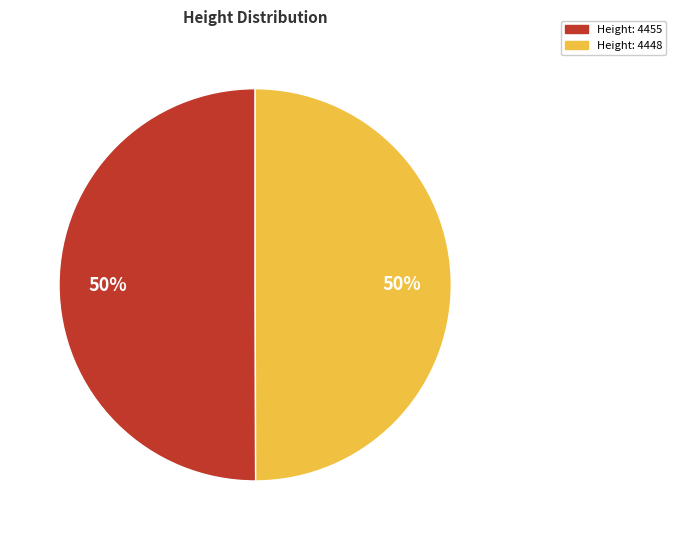

To the nearest percent, what is the average slice percentage?

50%